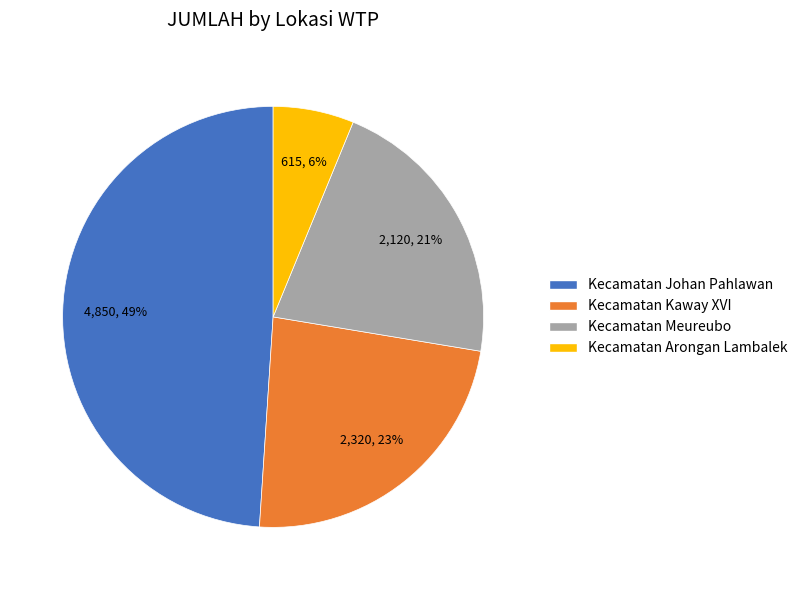

Is it true that Kecamatan Arongan Lambalek is 1% of the pie?

False